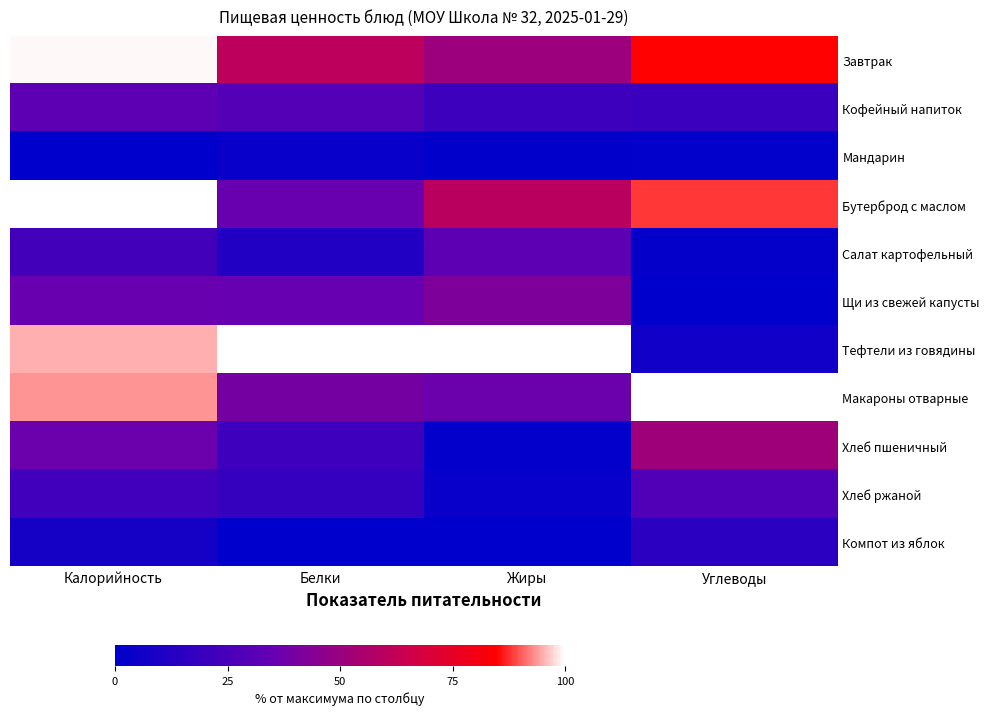

What is the maximum value shown in the chart?

100.0